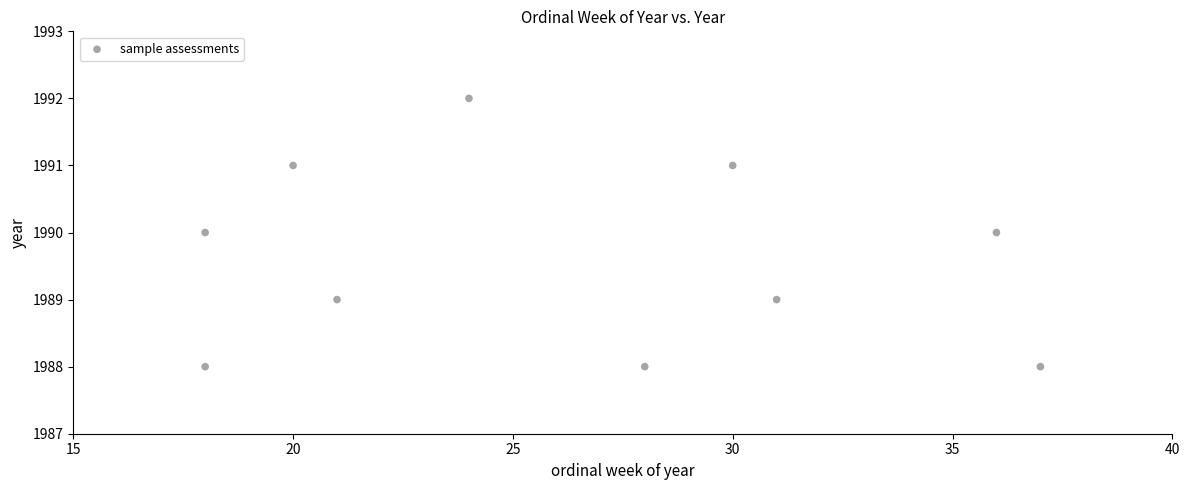

What is the range of X values (max minus min)?

19